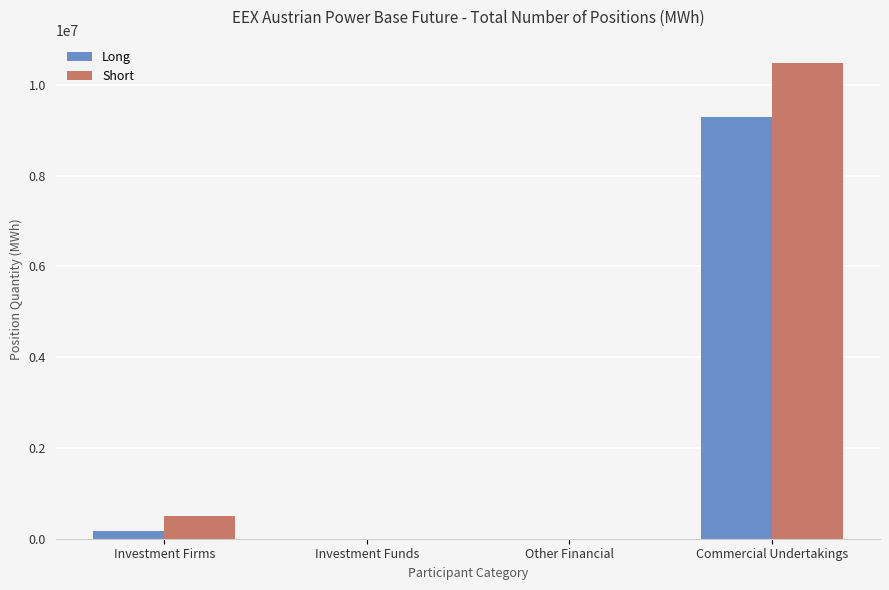

Is the value of Short at Investment Firms greater than the value of Long at Other Financial?

Yes